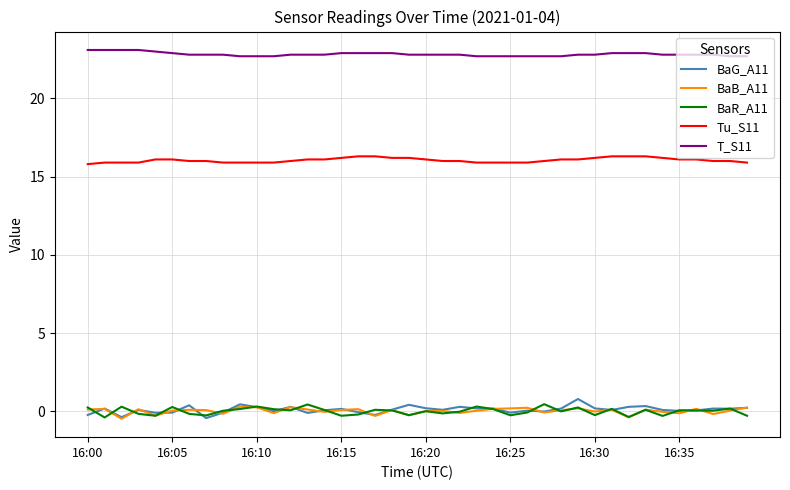

What is the minimum value for Tu_S11?

15.8